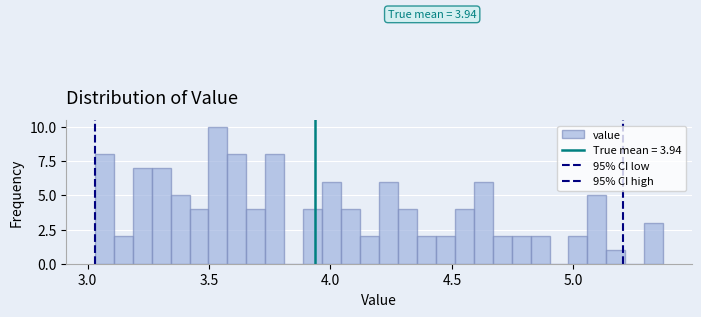

Around what value on the x-axis is the tallest bar? Give the approximate position of its centre, as read against the axis.

3.55